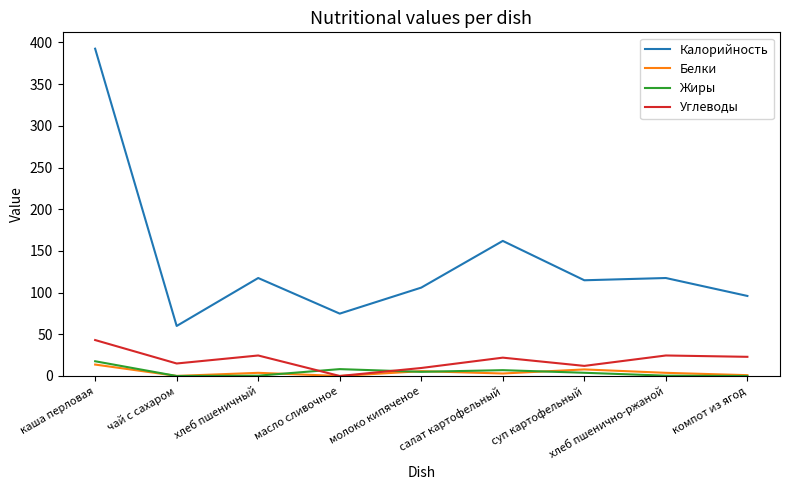

What is the total value across all series at хлеб пшенично-ржаной?

146.3